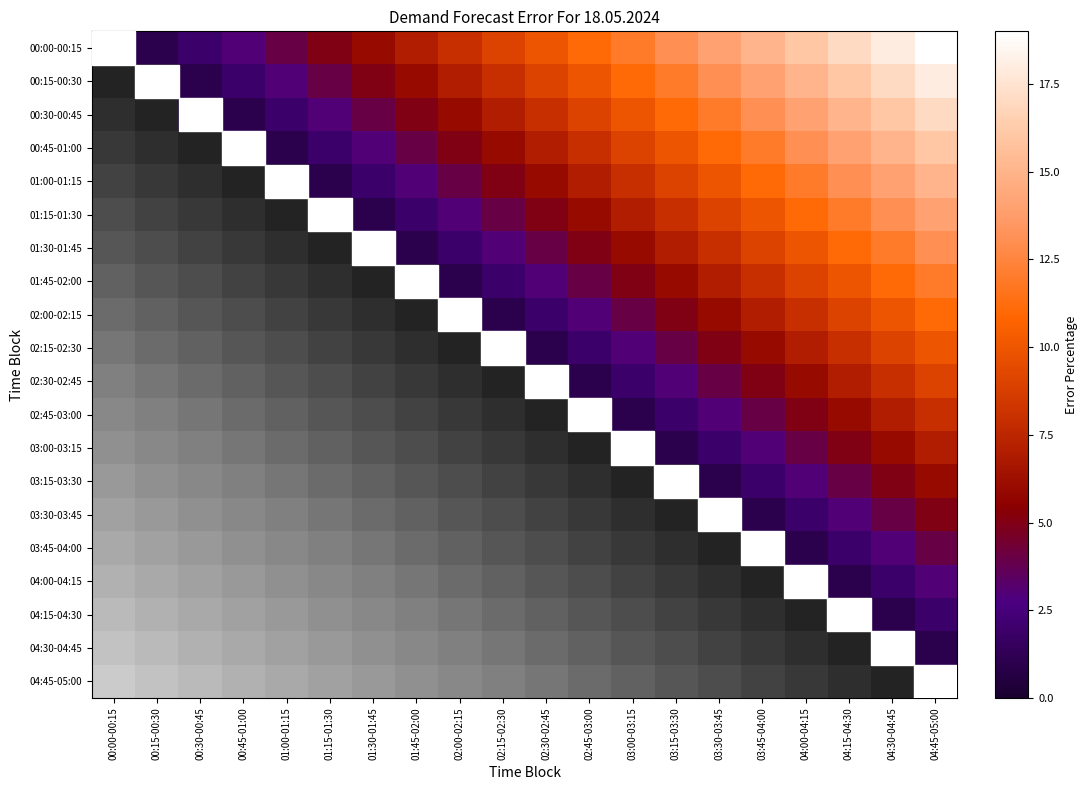

What is the approximate value of 02:15-02:30 at 03:30-03:45?

5.0